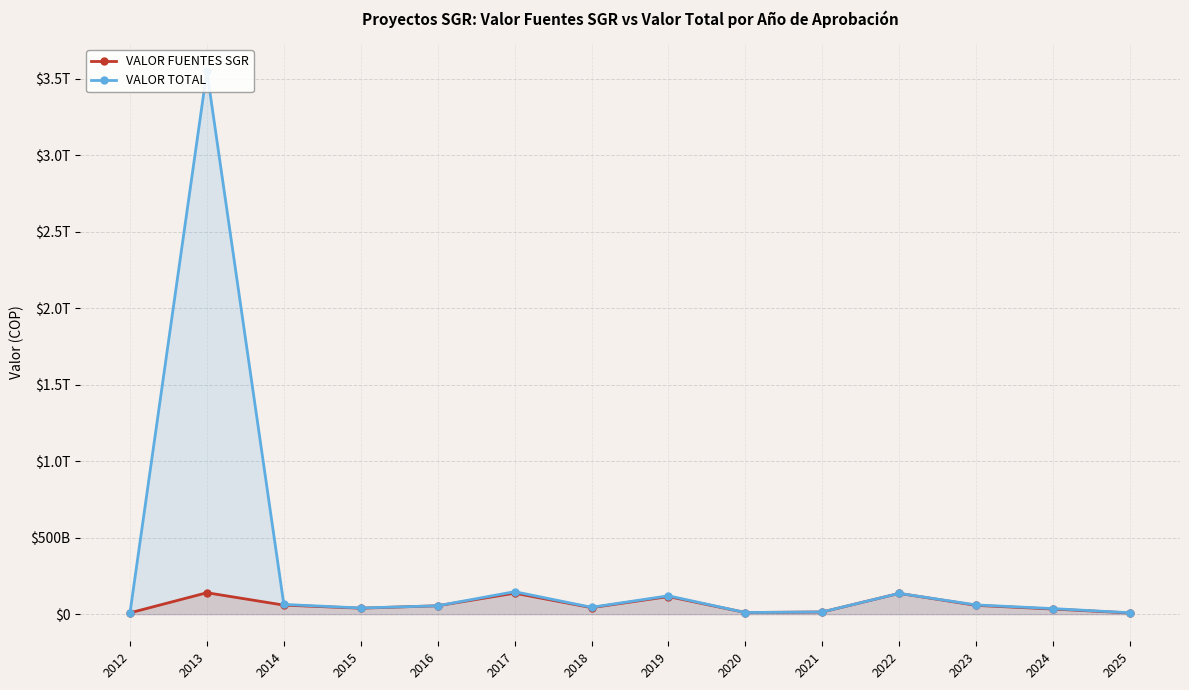

Which series has the largest total across all categories?

VALOR TOTAL